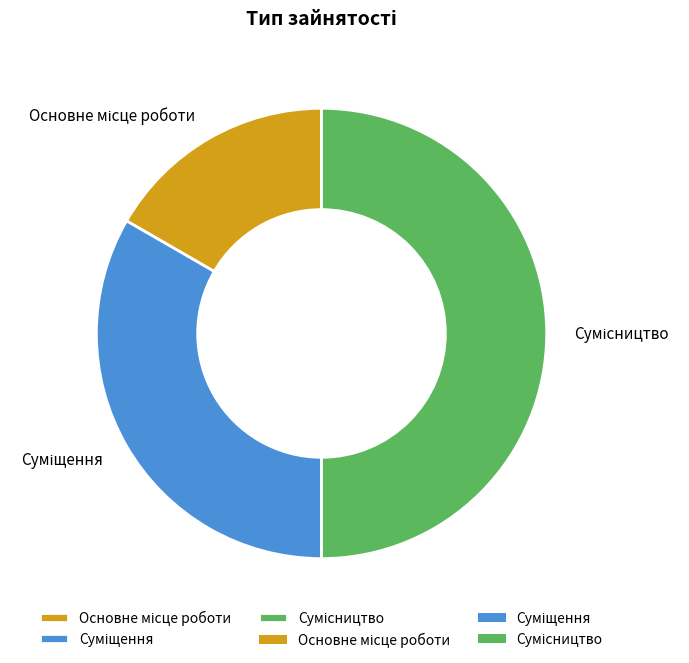

Count the number of slices in the pie.

3